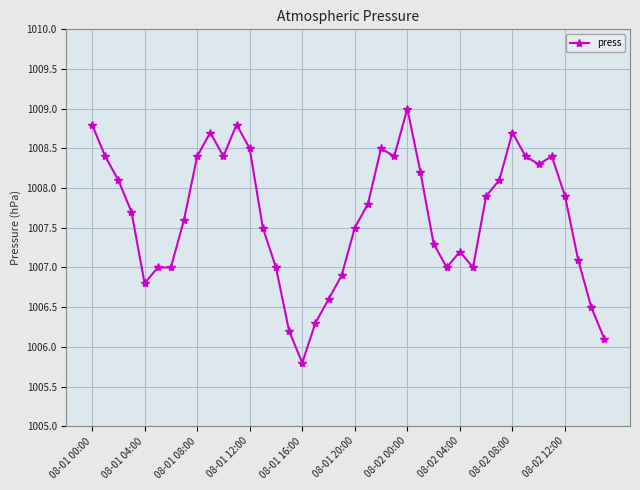

What is the maximum value shown in the chart?

1009.0